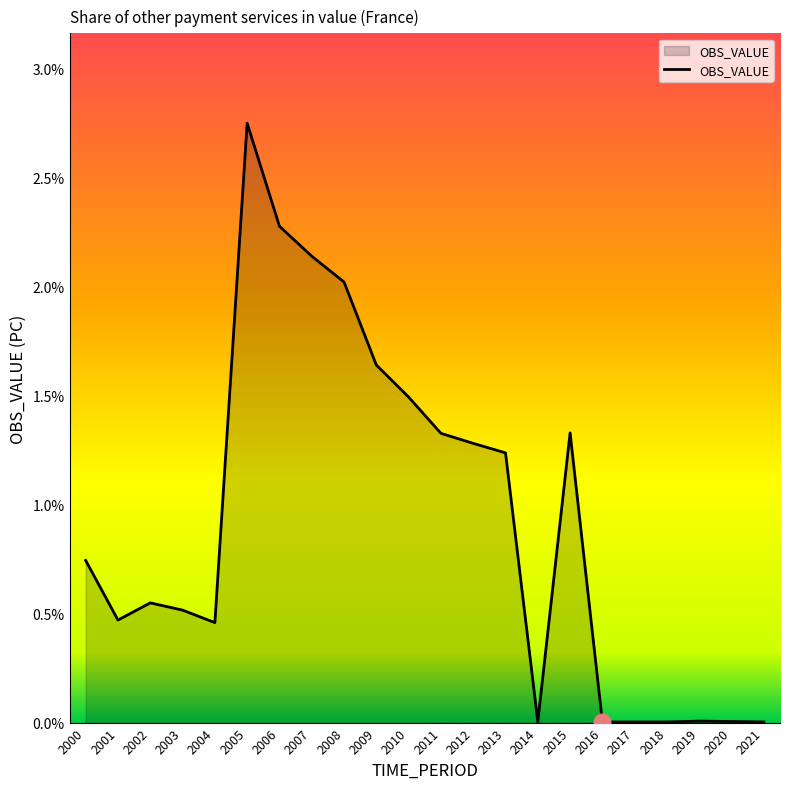

Where is the first local maximum?

2002